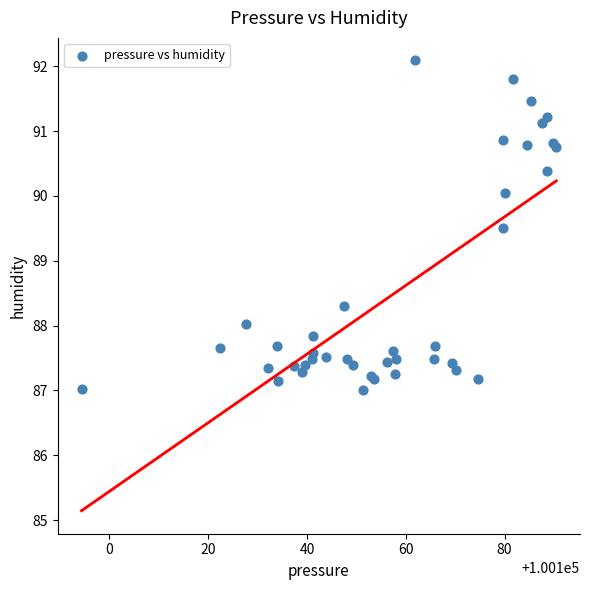

What Y value in the scatter plot is closest to 89?

89.5